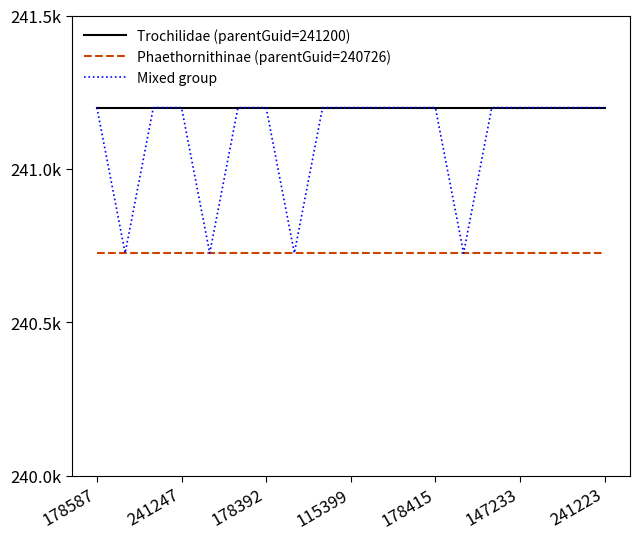

True or false: Phaethornithinae (parentGuid=240726) and Trochilidae (parentGuid=241200) cross at least once.

False